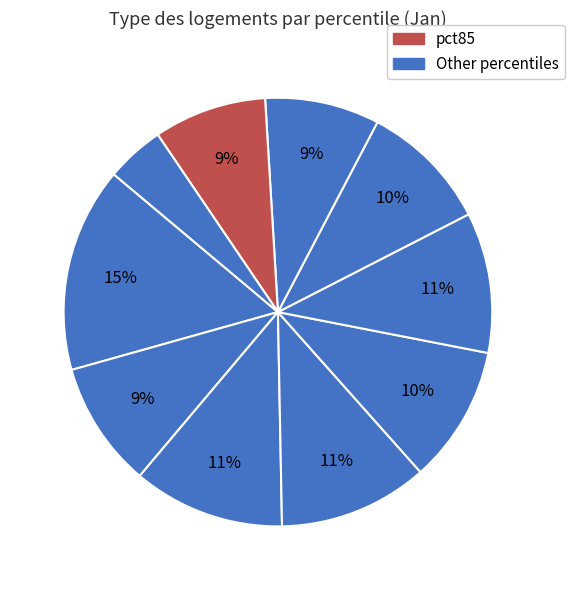

To the nearest percent, what is the average slice percentage?

10%